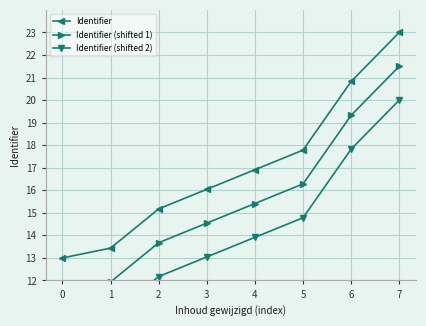

How many values in the Identifier series are below 16?

3